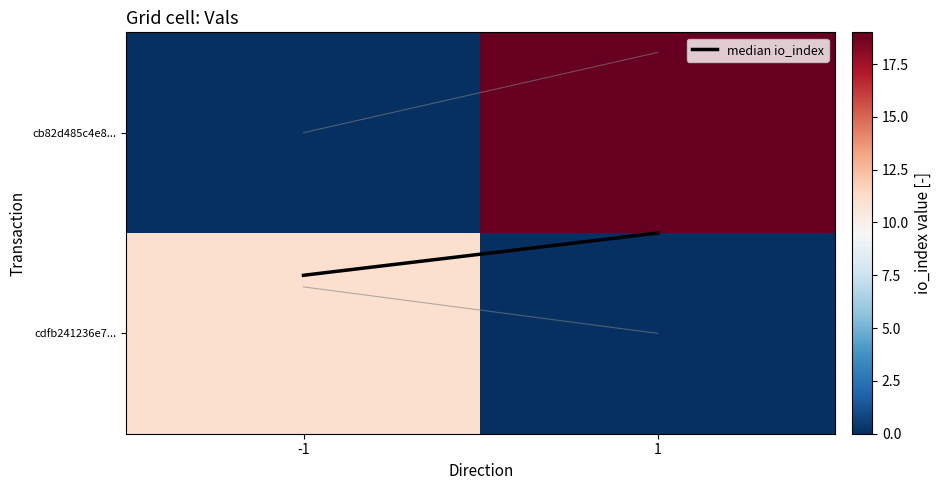

Rank the series by their maximum value, from lowest to highest.

median io_index, cdfb241236e7..., cb82d485c4e8...